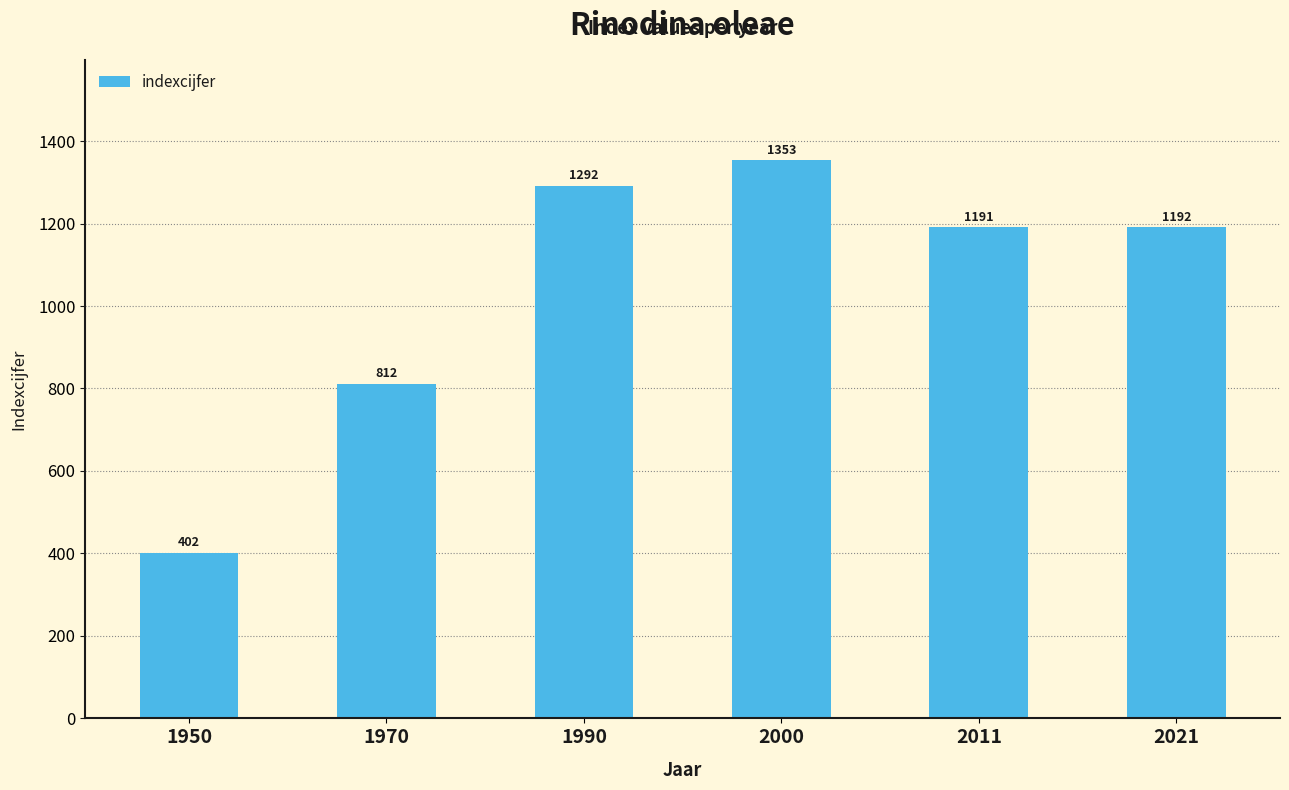

What is the change in value from 1950 to 1990?

+890